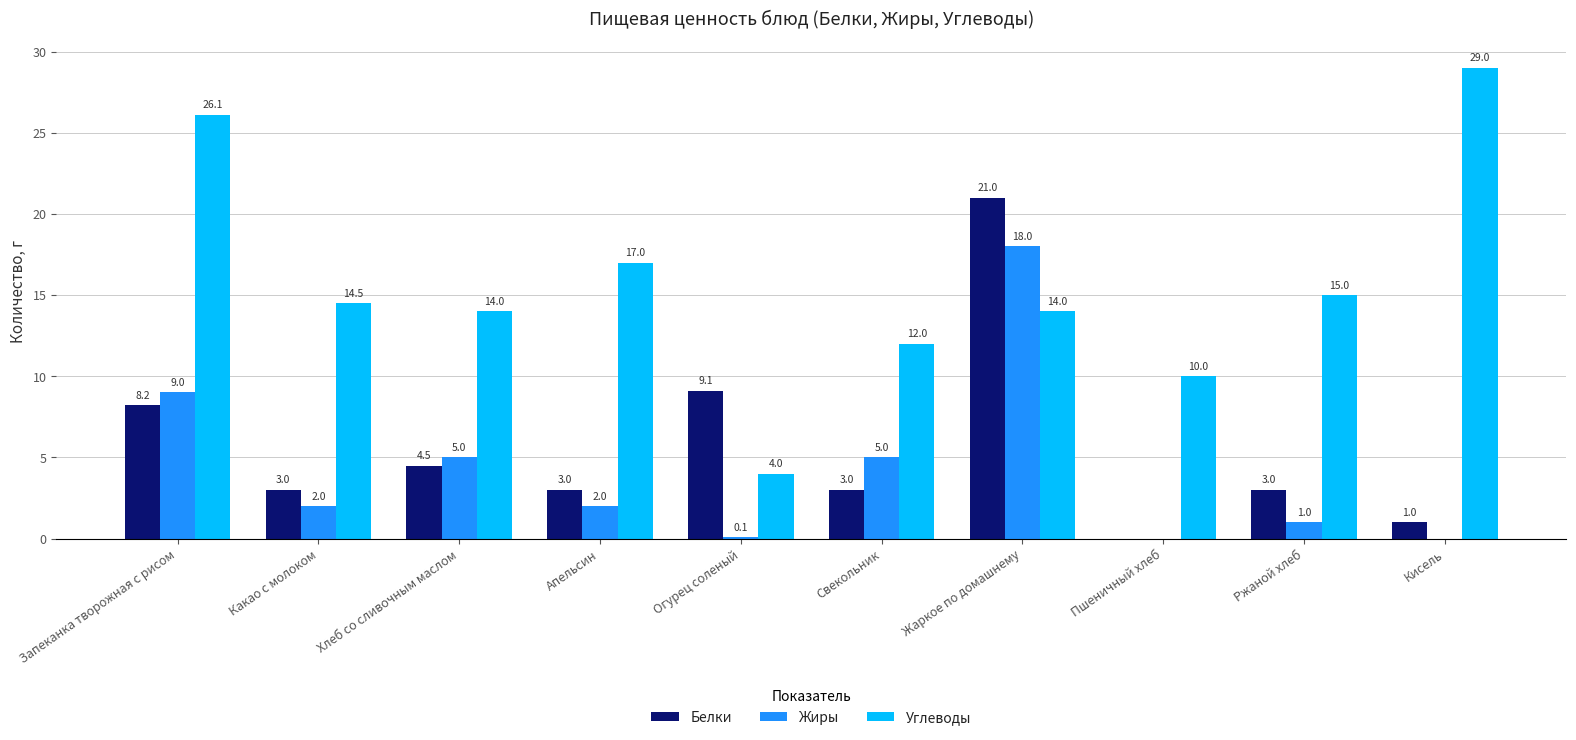

What is the highest value of the Жиры series?

18.0